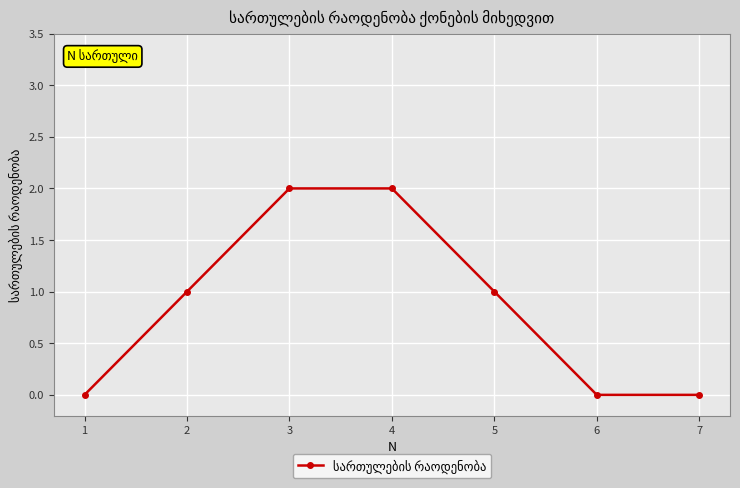

What is the value of the 3rd point from the left?

2